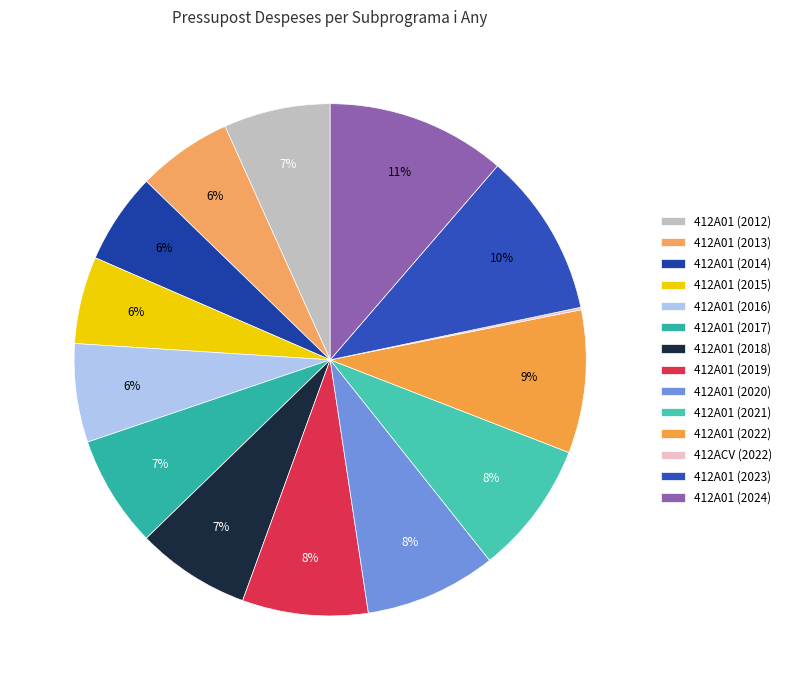

The 412A01 (2017) slice represents 1% of the pie. True or false?

False